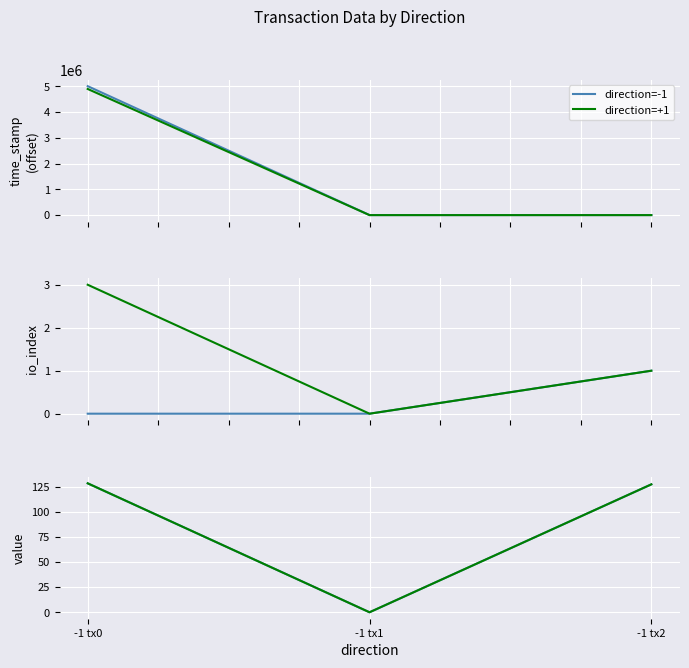

List the series in order of their peak value, lowest first.

direction=-1, direction=+1